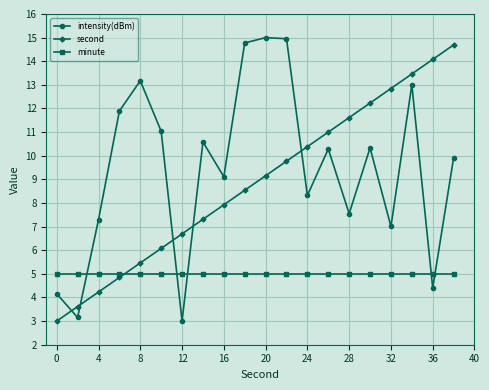

What is the difference between the maximum and minimum values in the second series?

11.7